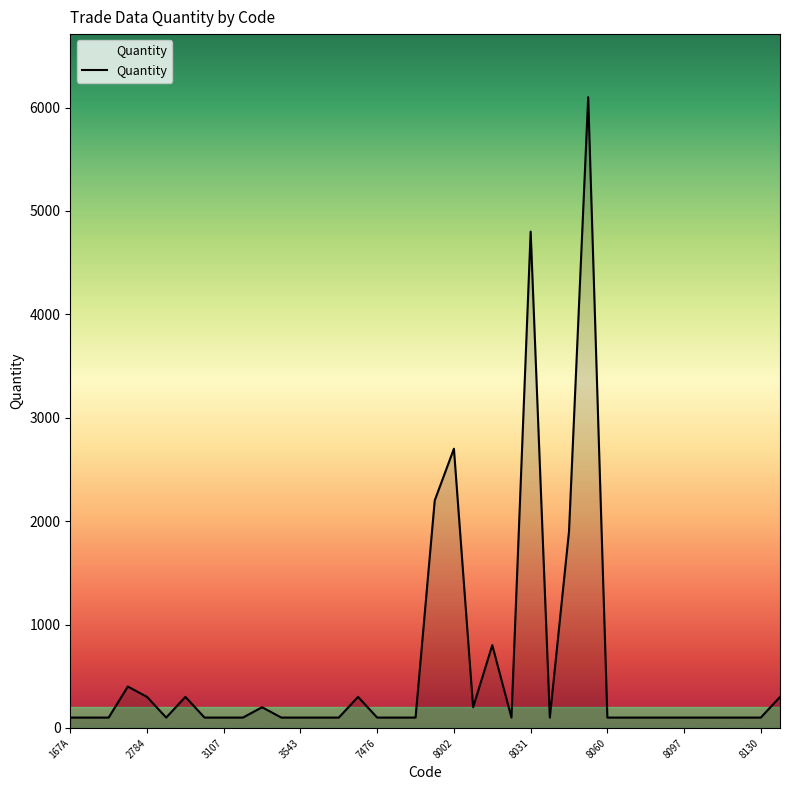

What is the maximum value shown in the chart?

6100